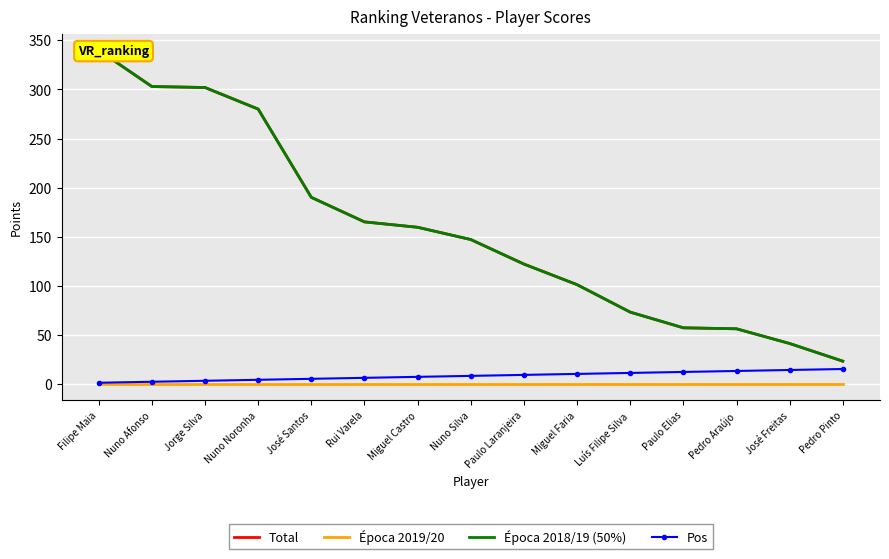

True or false: Época 2018/19 (50%) and Pos intersect in this chart.

False